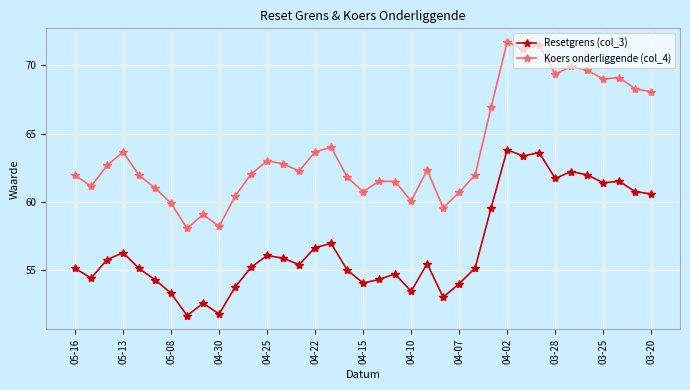

Rank the series by their average value, from lowest to highest.

Resetgrens (col_3), Koers onderliggende (col_4)